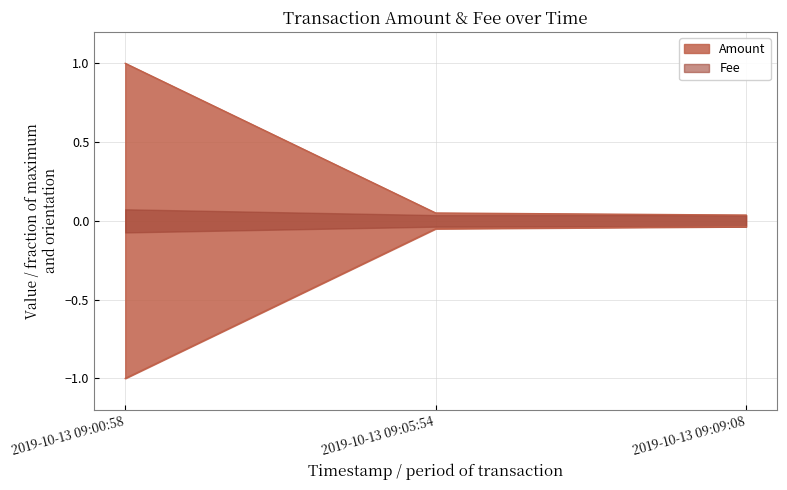

List the series in order of their overall mean, highest first.

Amount, Fee